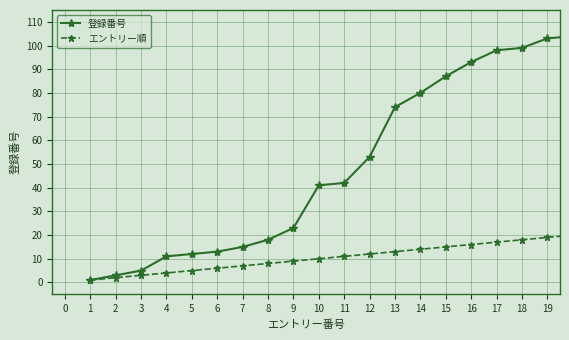

What is the maximum value shown in the chart?

104